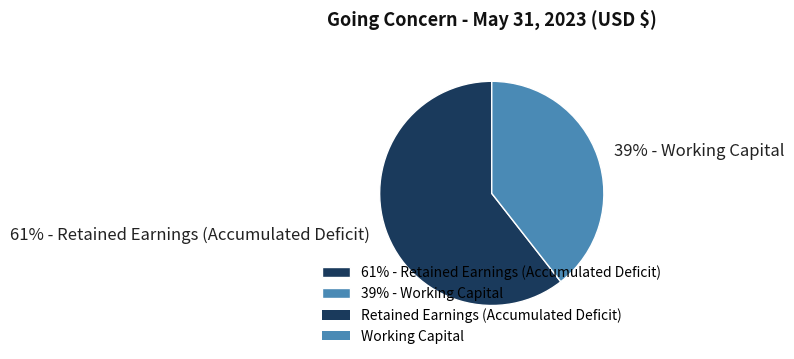

How many segments does this pie chart have?

2